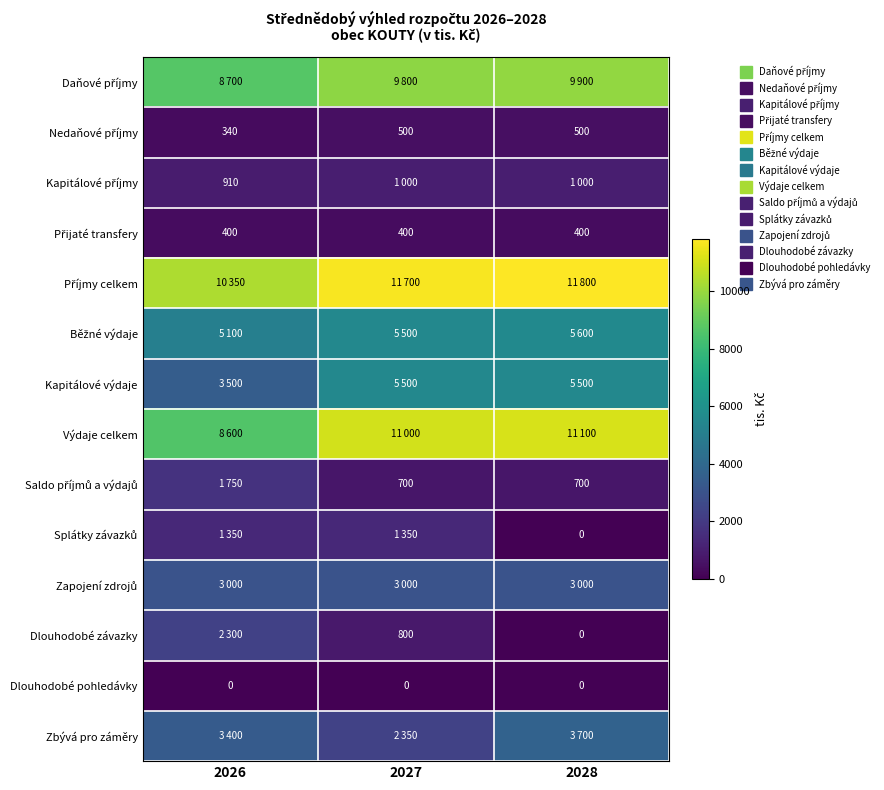

At which label is Zapojení zdrojů closest to 3000?

2026